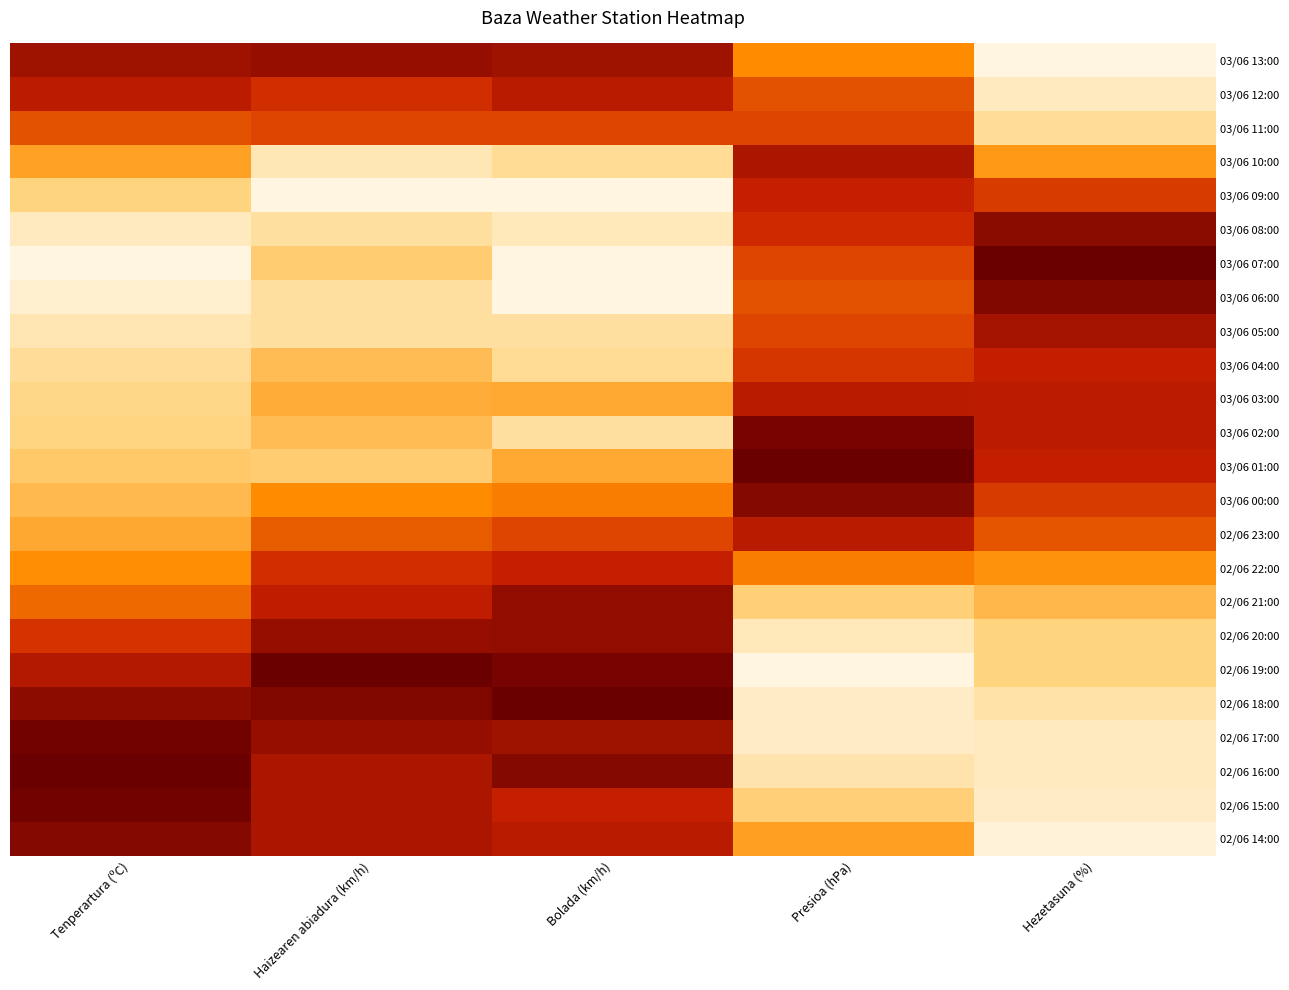

How many categories are shown in the chart?

5